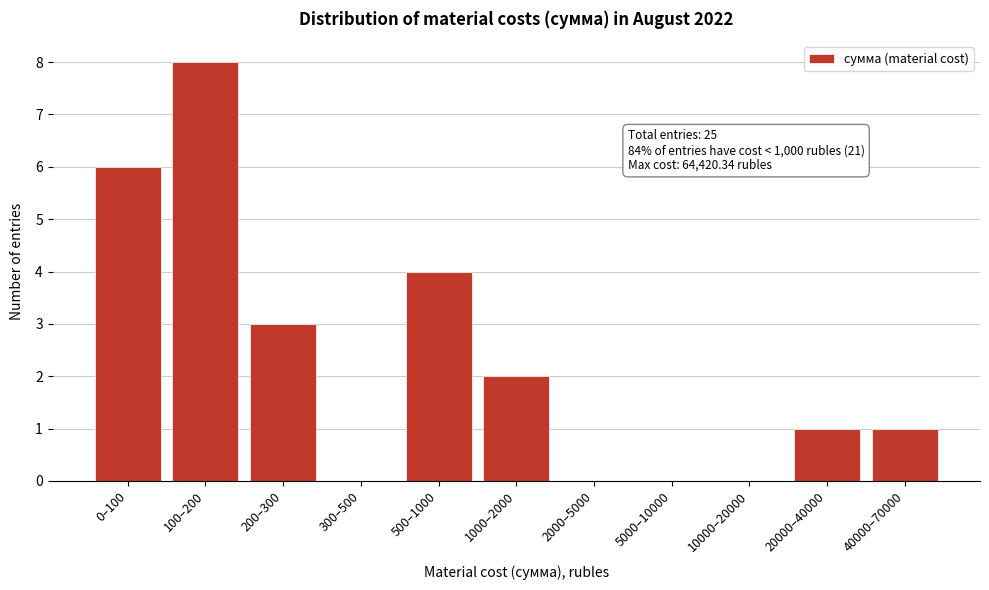

Reading left to right, what are all the values shown in this chart?

0–100=6	100–200=8	200–300=3	300–500=0	500–1000=4	1000–2000=2	2000–5000=0	5000–10000=0	10000–20000=0	20000–40000=1	40000–70000=1